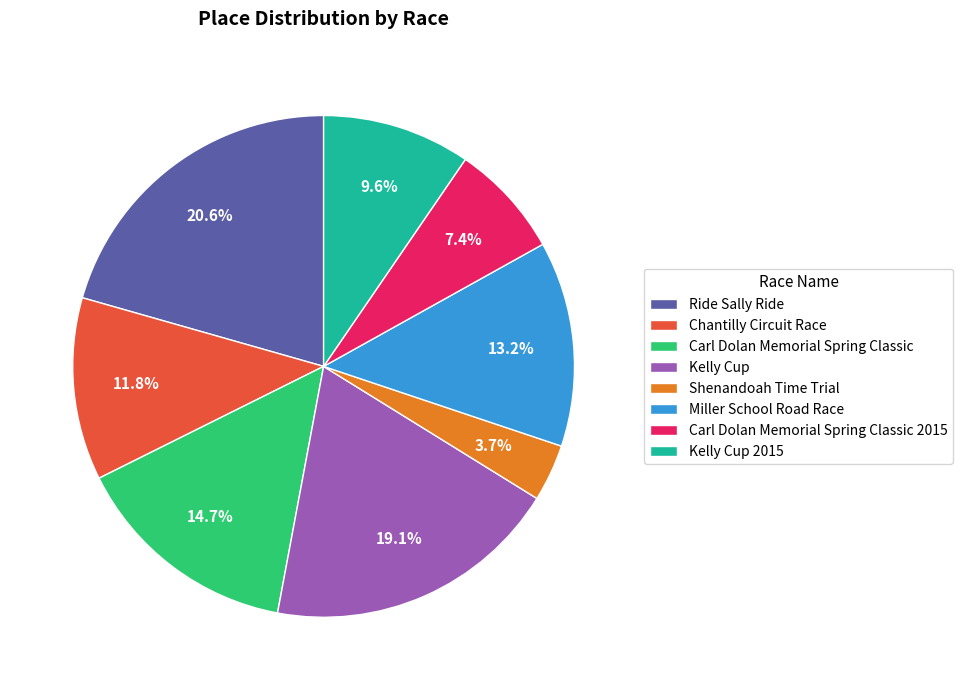

How many segments does this pie chart have?

8